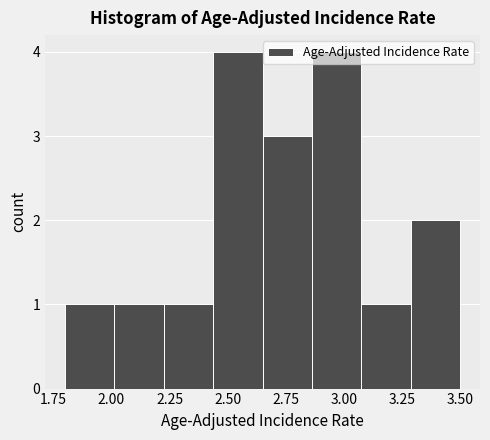

Reading left to right, list every bar in this chart as the range it spans on the x-axis followed by its height. Neither the bar edges nor the heights are printed on the chart, so give them approximately, as read against the axes.

1.80 to 2.00: 1
2.00 to 2.25: 1
2.25 to 2.45: 1
2.45 to 2.65: 4
2.65 to 2.85: 3
2.85 to 3.10: 4
3.10 to 3.30: 1
3.30 to 3.50: 2